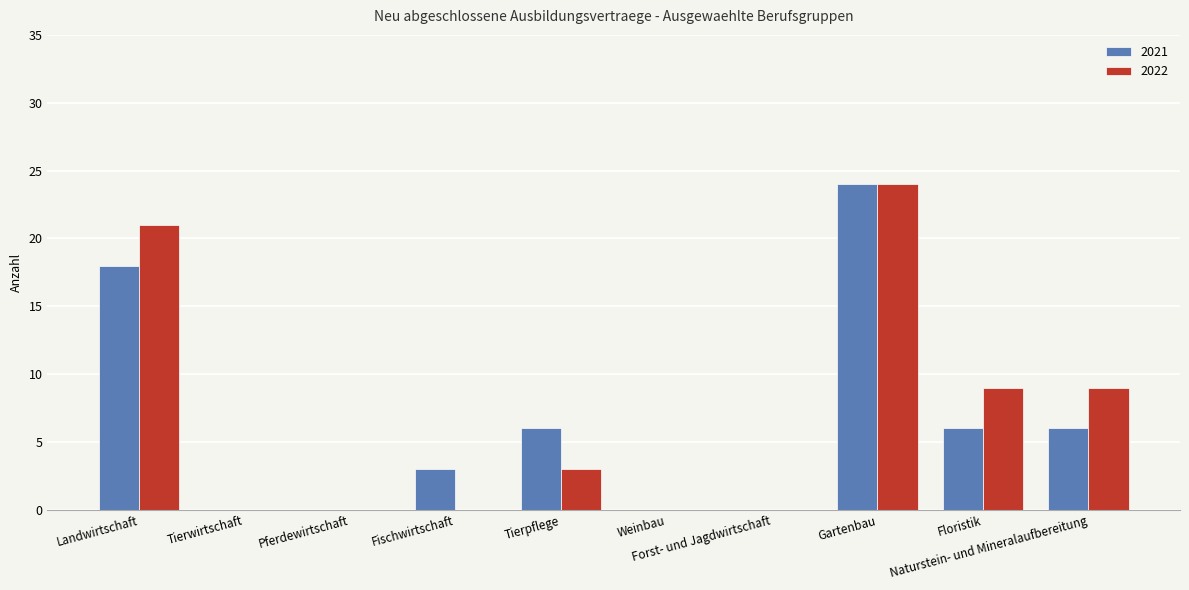

What is the greatest value displayed?

24